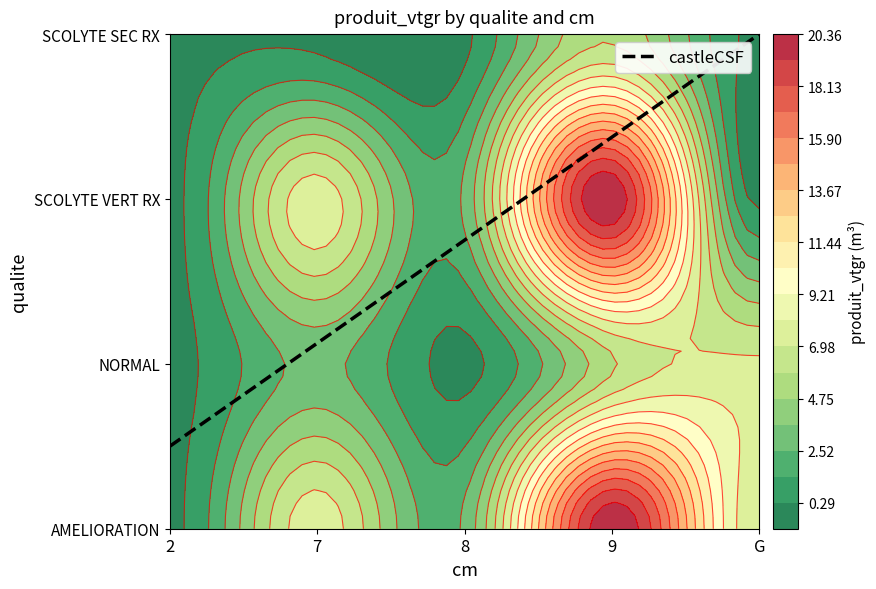

Which series has the largest total across all categories?

AMELIORATION